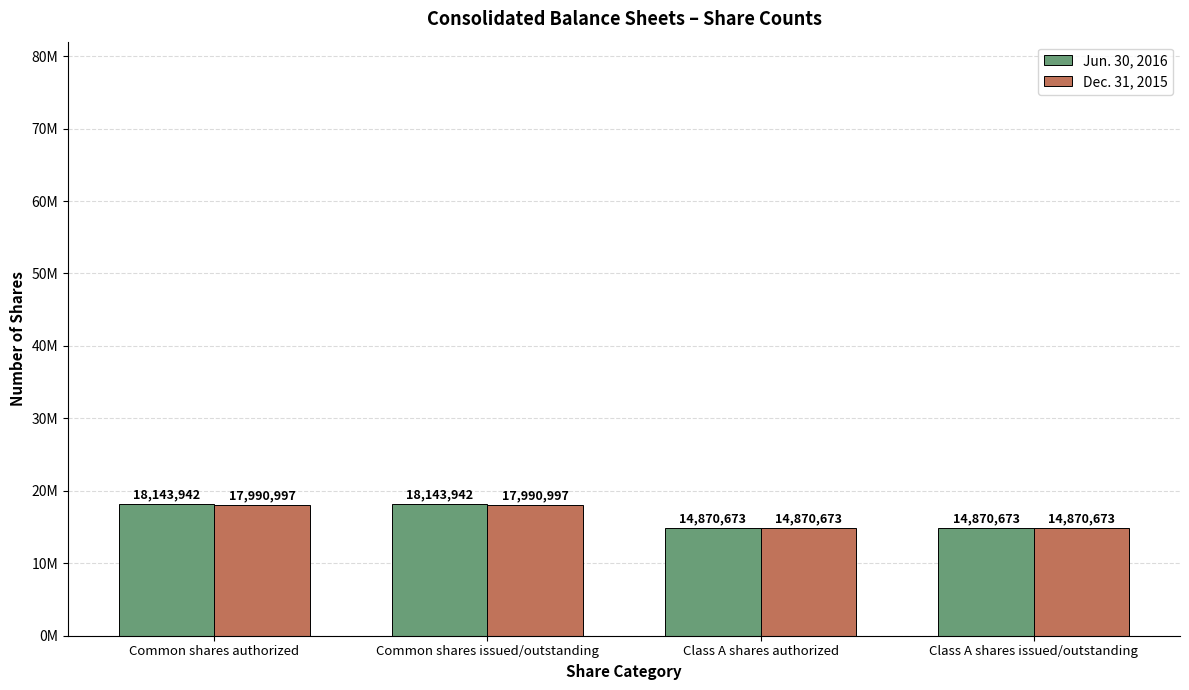

Reading right to left, list all the values displayed in this chart.

Jun. 30, 2016: Class A shares issued/outstanding=14870673	Class A shares authorized=14870673	Common shares issued/outstanding=18143942	Common shares authorized=18143942
Dec. 31, 2015: Class A shares issued/outstanding=14870673	Class A shares authorized=14870673	Common shares issued/outstanding=17990997	Common shares authorized=17990997